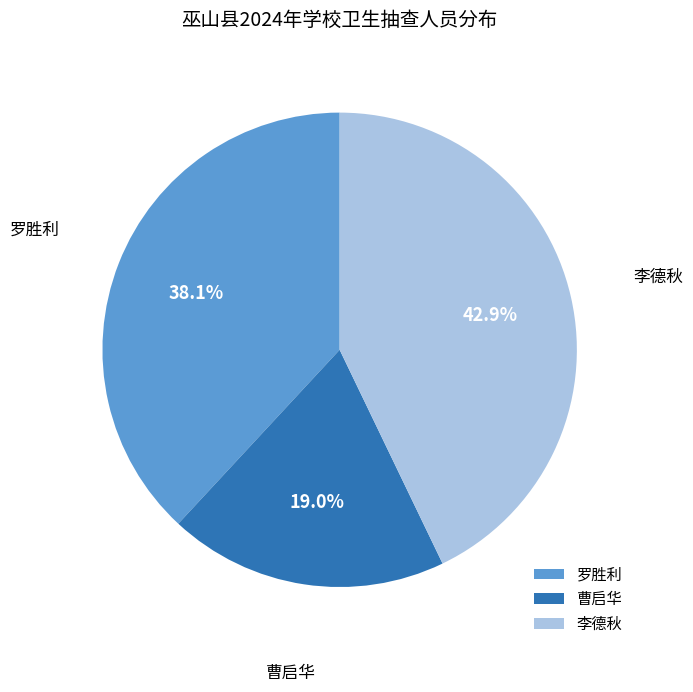

True or false: 李德秋 accounts for 32% of the total.

False